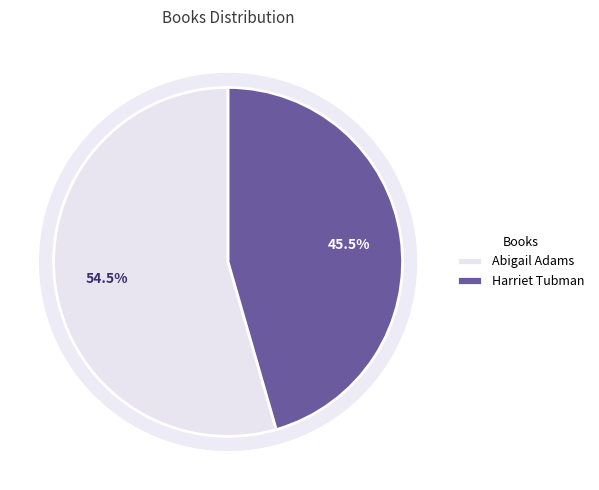

To the nearest percent, what percentage of the pie is Abigail Adams?

54%